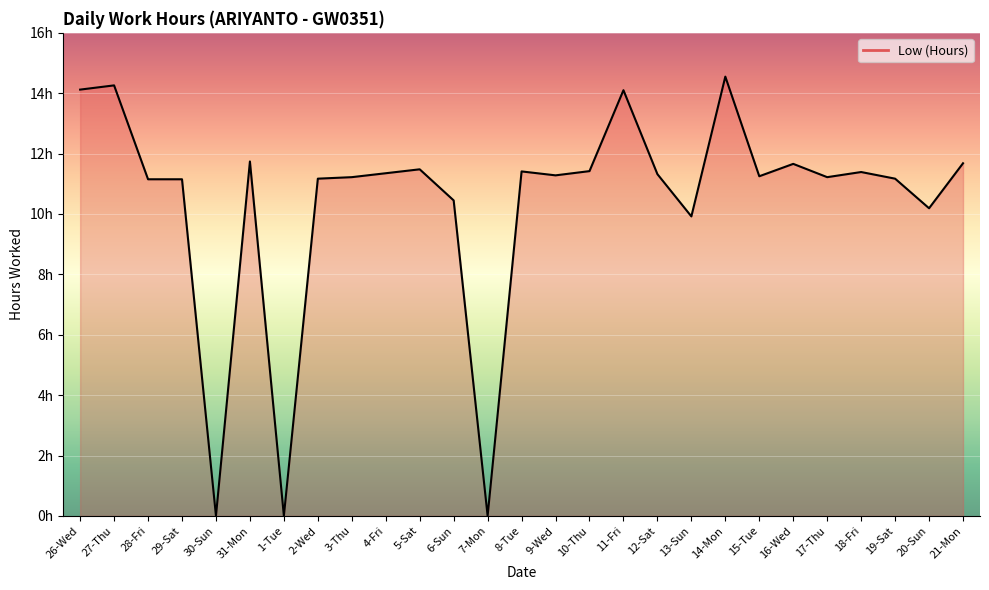

What is the value of the 21st point from the left?

11.2